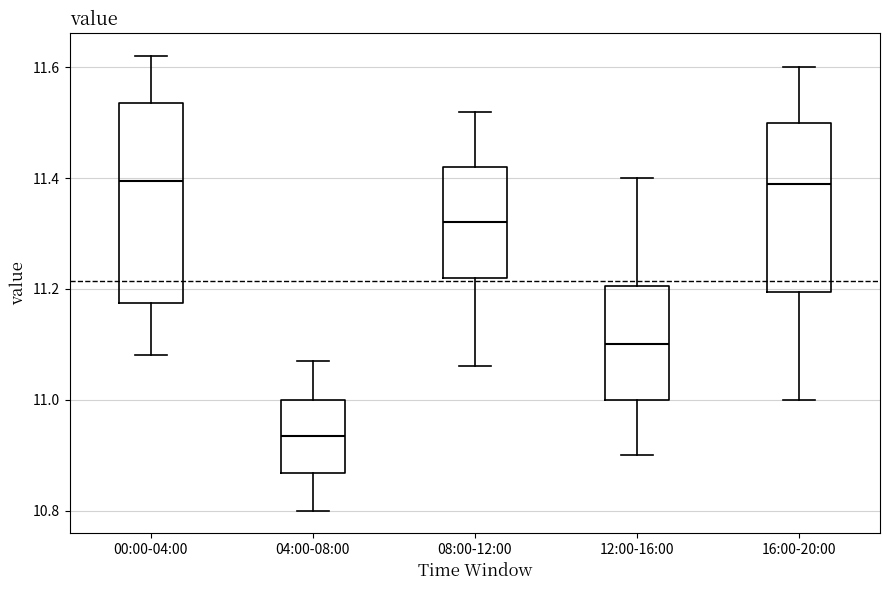

Which box's median line is the lowest?

04:00-08:00